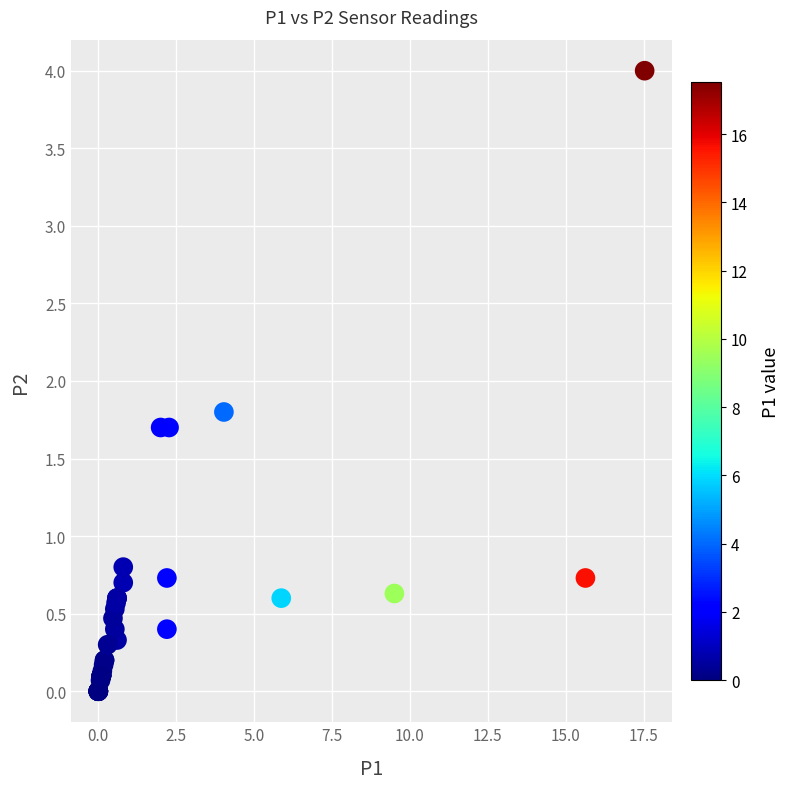

What Y value in the scatter plot is closest to 2?

1.8